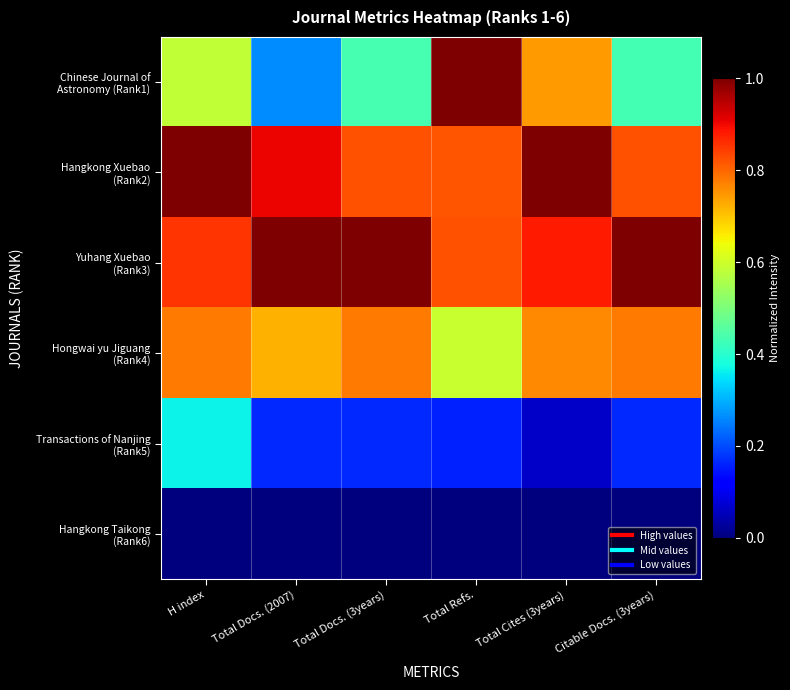

At which category is the sum across all series the highest?

H index